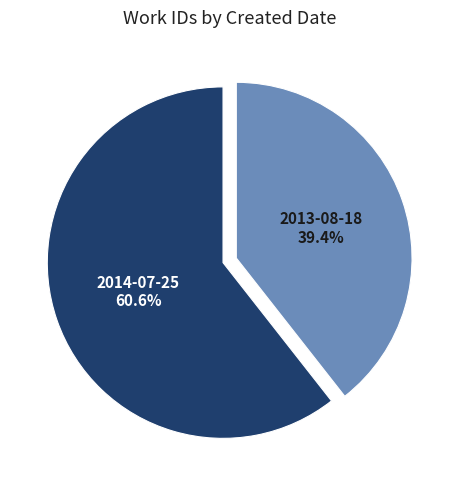

What is the ratio of the value at 2014-07-25 02:58:23 UTC to the value at 2013-08-18 17:51:58 UTC?

1.5